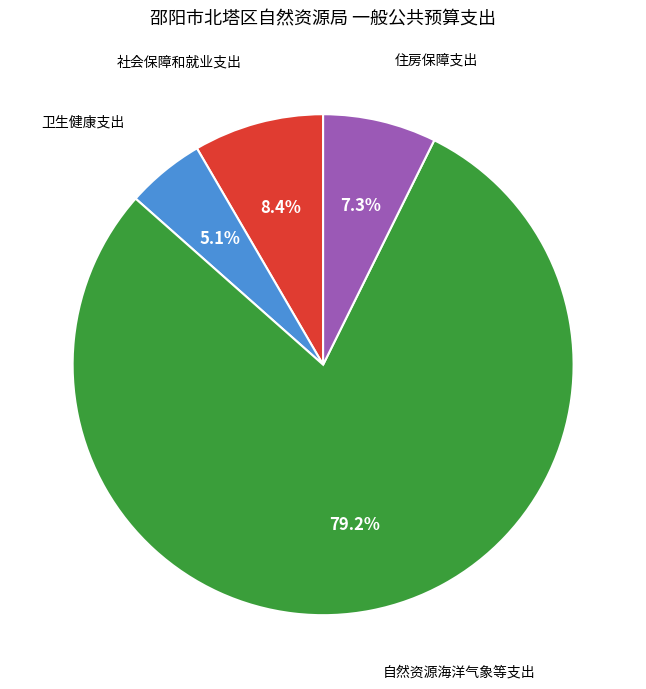

Is it true that 自然资源海洋气象等支出 is 79% of the pie?

True